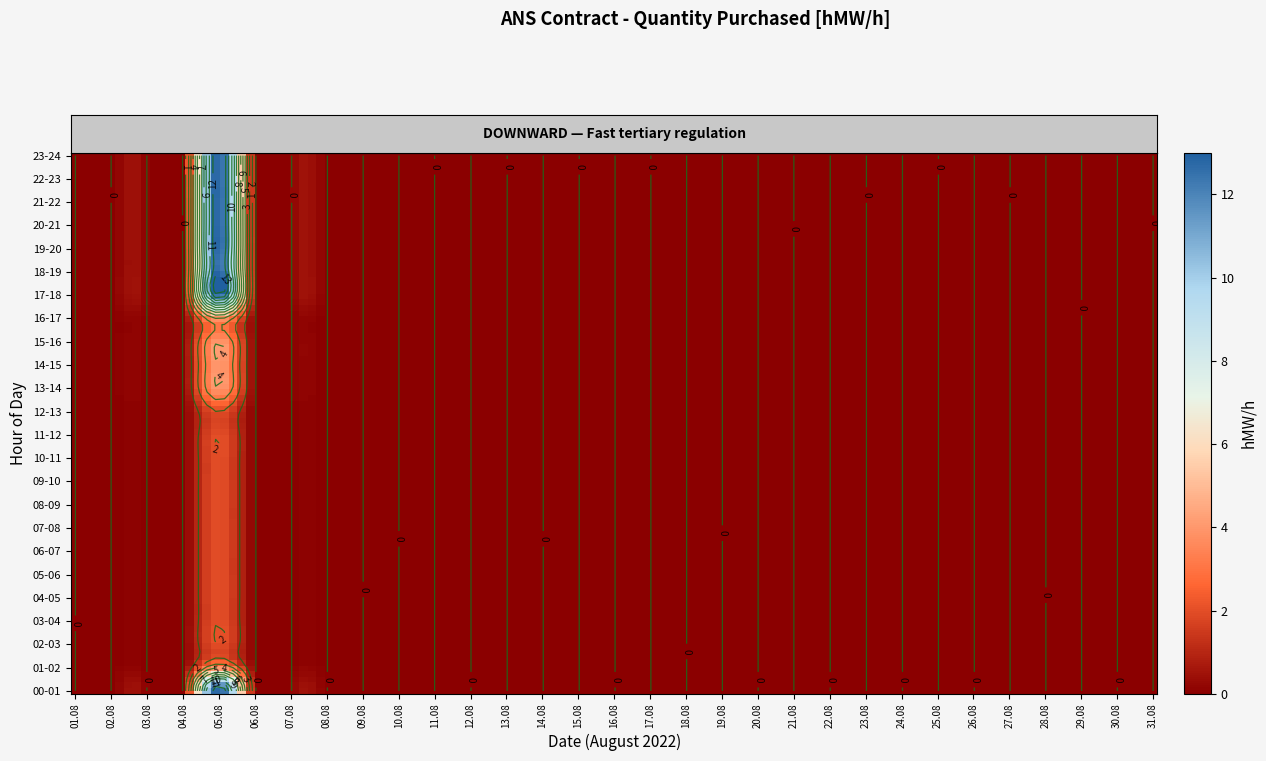

What is the sum of the 05.08 values at 04-05 and 16-17?

6